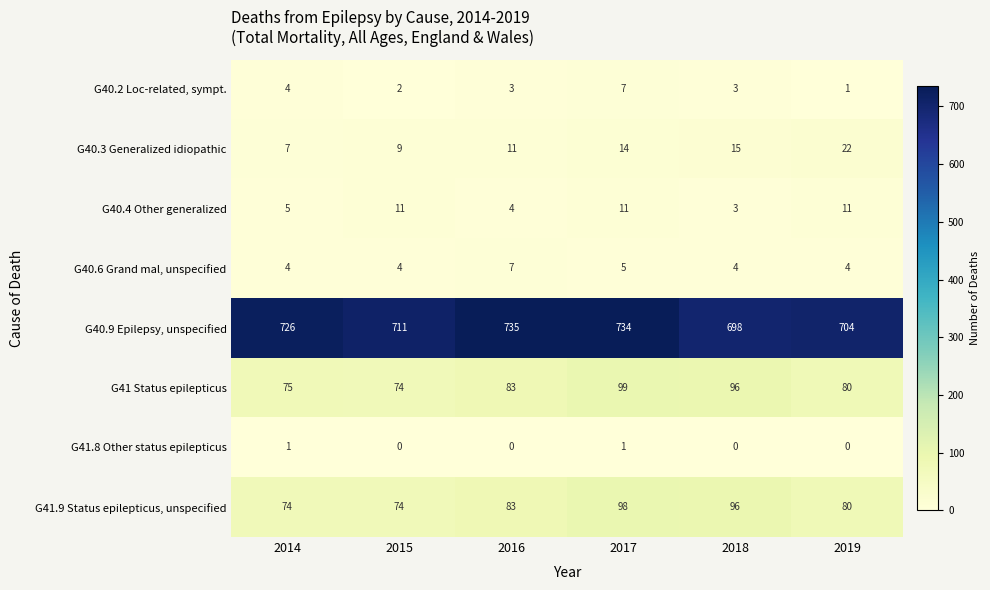

At which category does the chart reach its peak across all series?

2016